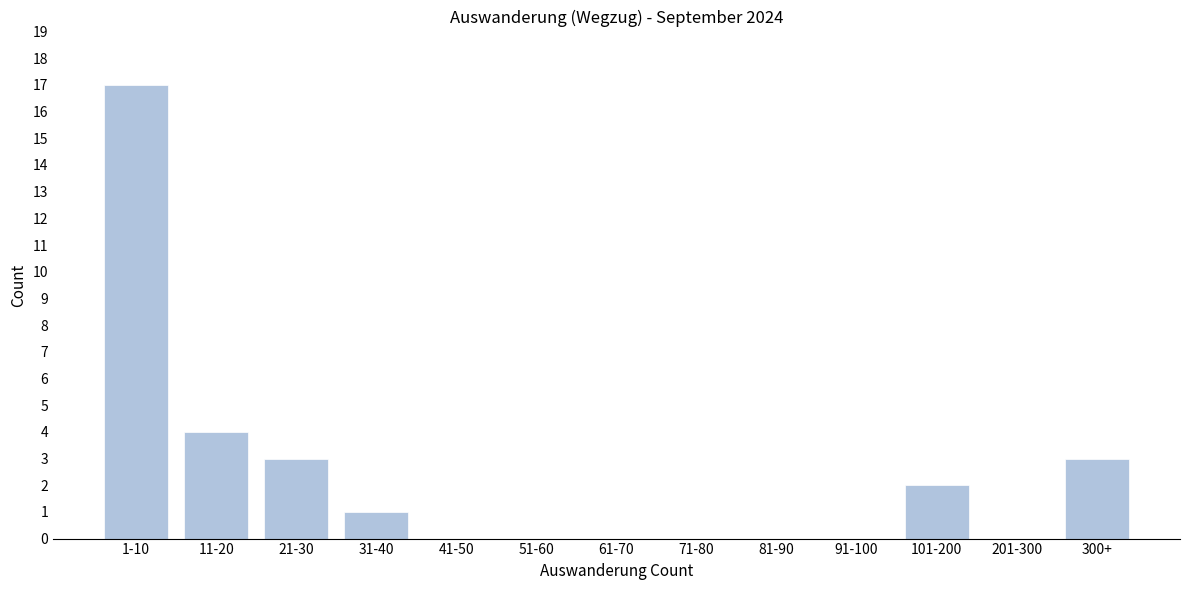

Reading right to left, what are all the values shown in this chart?

300+=3	201-300=0	101-200=2	91-100=0	81-90=0	71-80=0	61-70=0	51-60=0	41-50=0	31-40=1	21-30=3	11-20=4	1-10=17